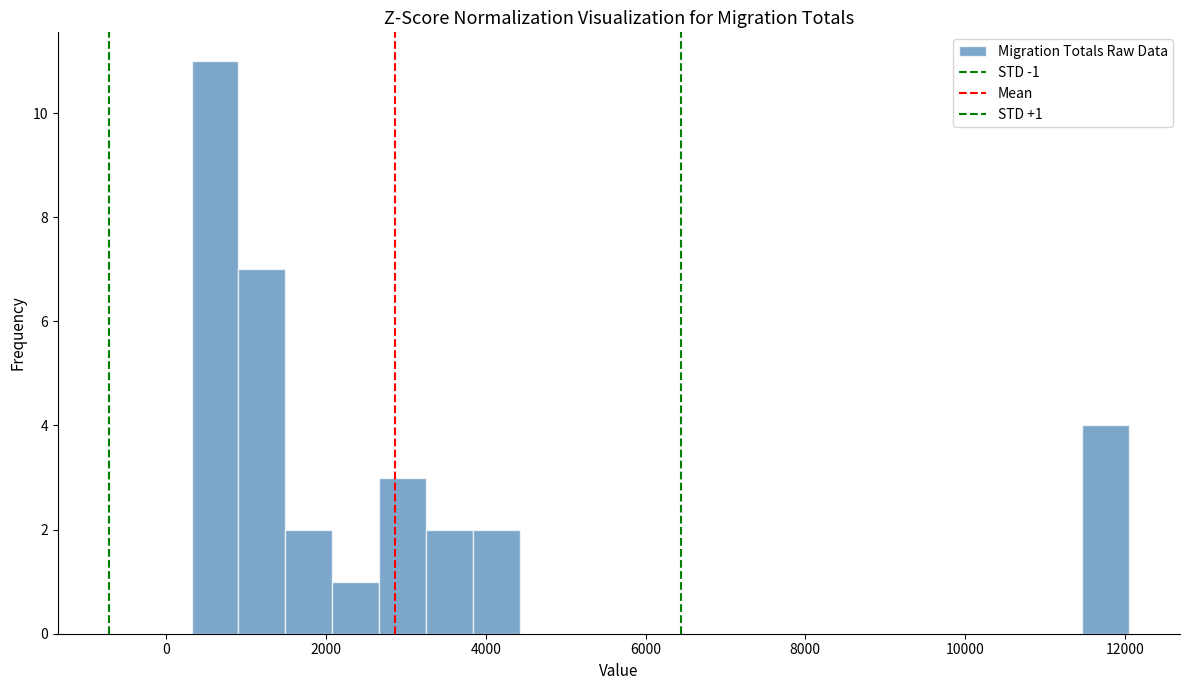

Around what value on the x-axis is the tallest bar? Give the approximate position of its centre, as read against the axis.

600